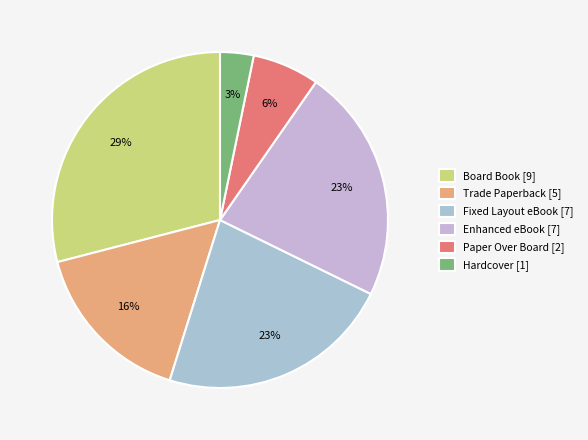

Which category has the biggest portion of the pie?

Board Book [9]